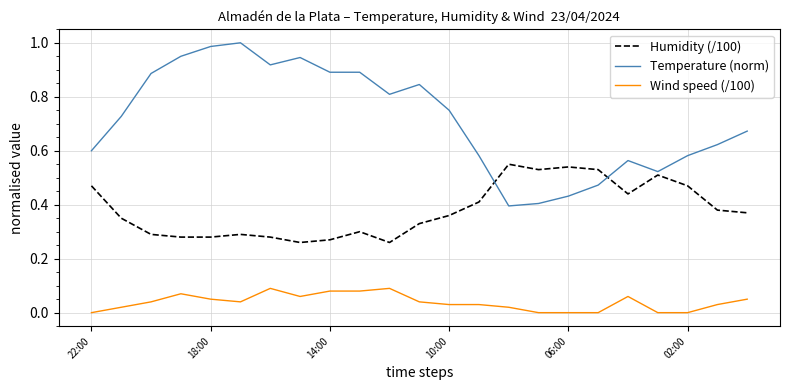

How many lines are shown in the chart?

3